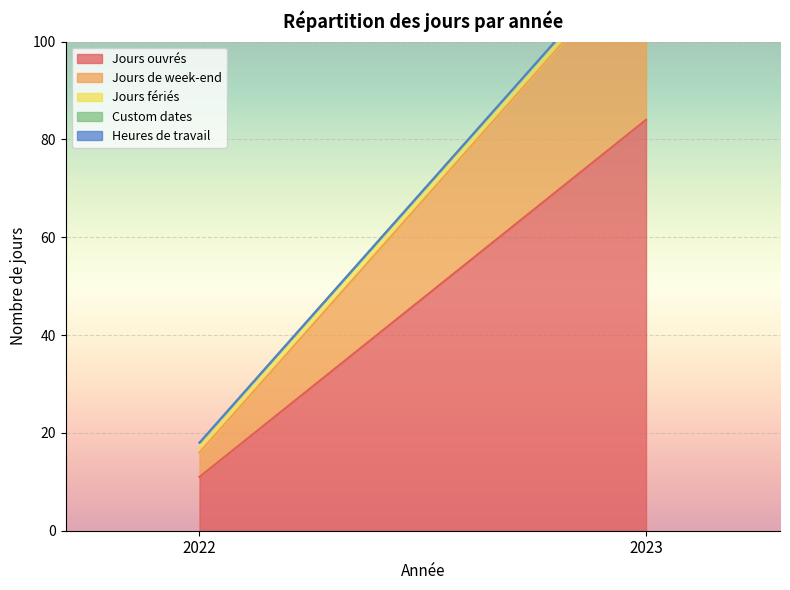

What is the sum of all Jours ouvrés values?

95